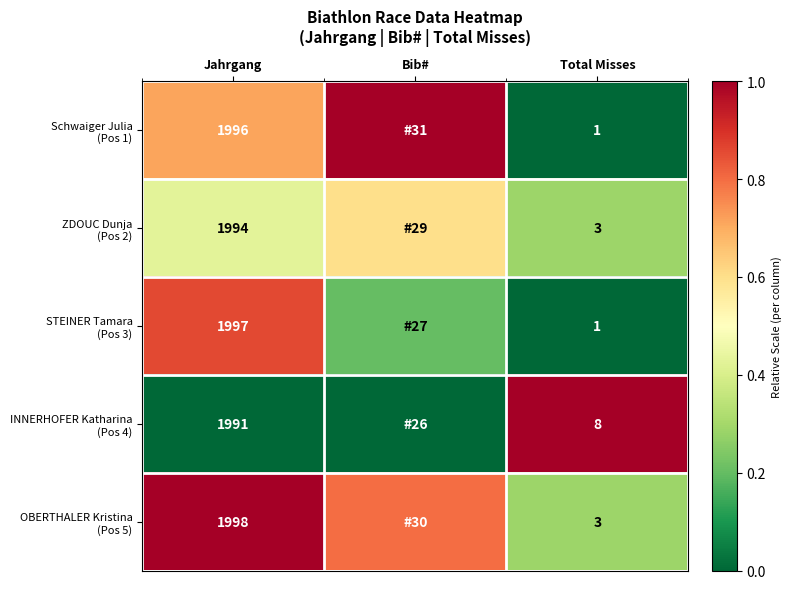

What is the spread (max minus min) of values at Total Misses?

7.0